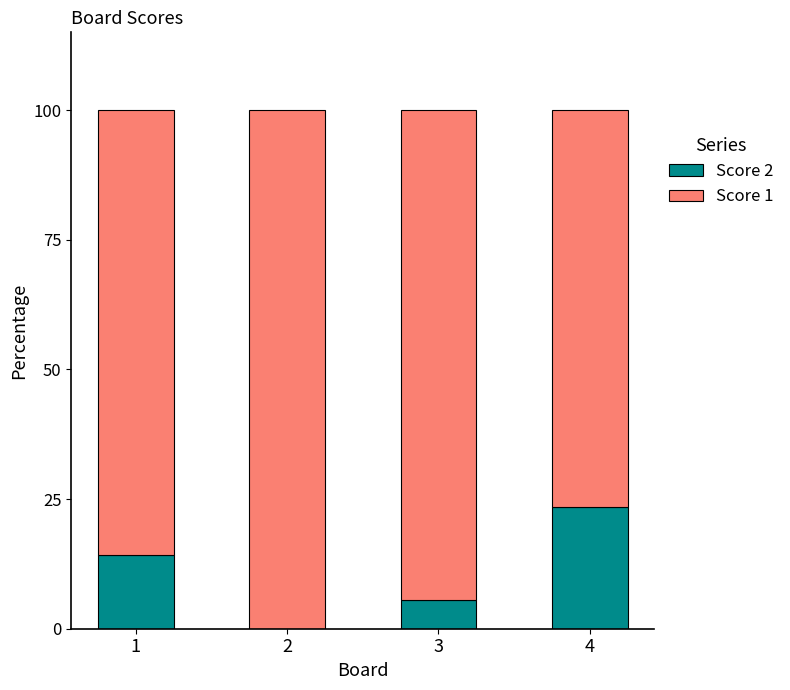

What is the sum of the Score 2 values at 2 and 4?

23.5